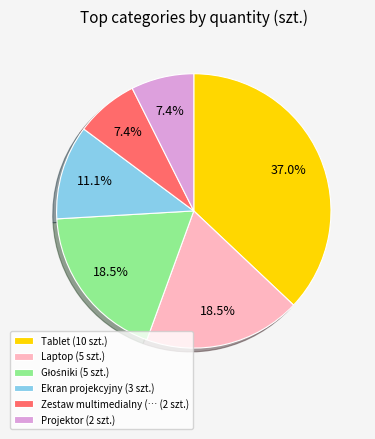

Approximately how many times larger is the value at Zestaw multimedialny (… (2 szt.) compared to Projektor (2 szt.)?

1.0